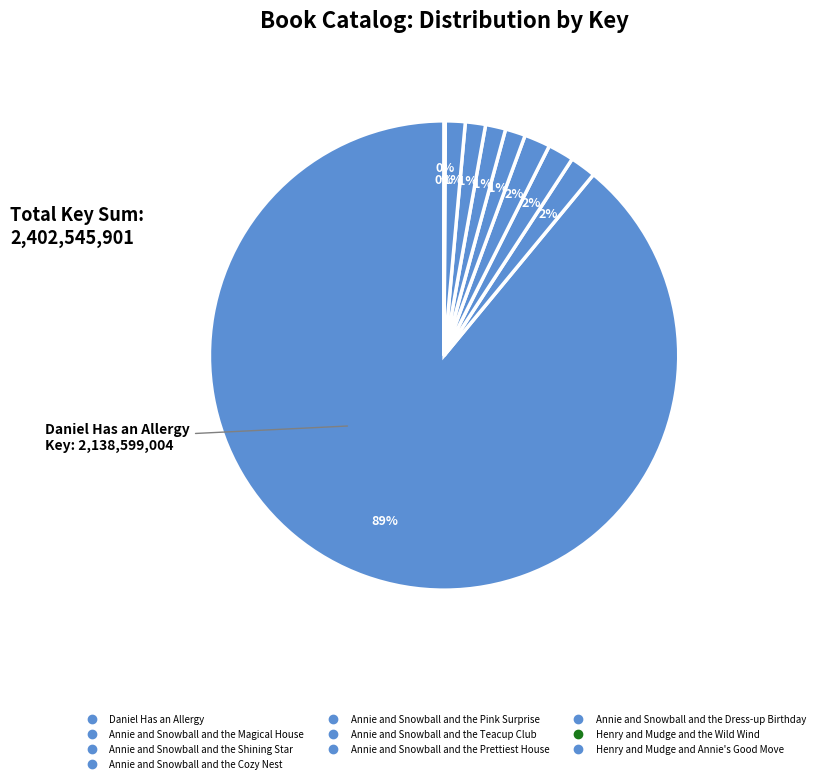

Which category accounts for the majority?

Daniel Has an Allergy